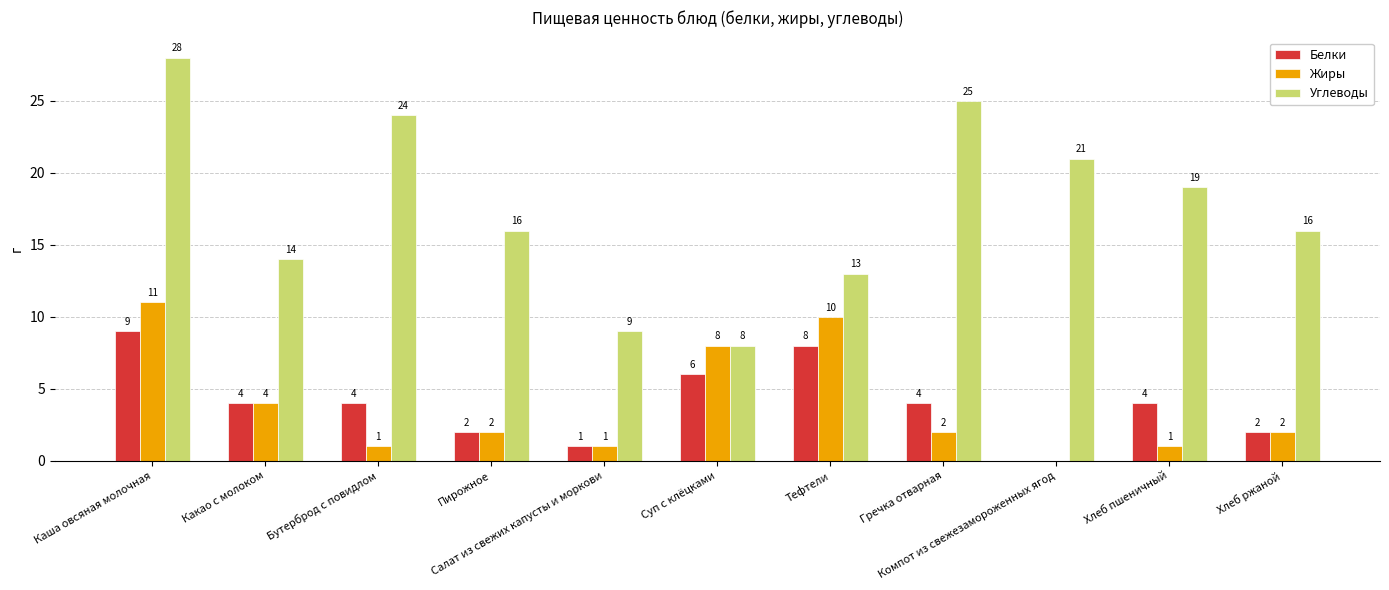

What is the maximum value for Жиры?

11